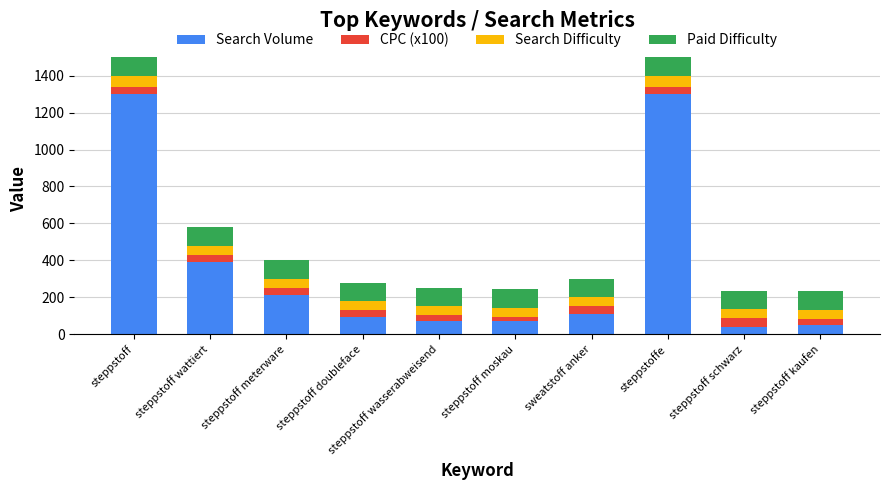

True or false: Search Volume has a value of 1300 at steppstoffe.

True